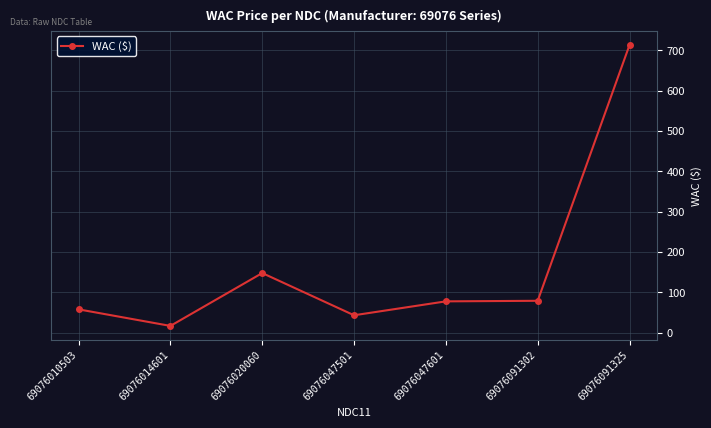

Where is the first local maximum?

69076020060